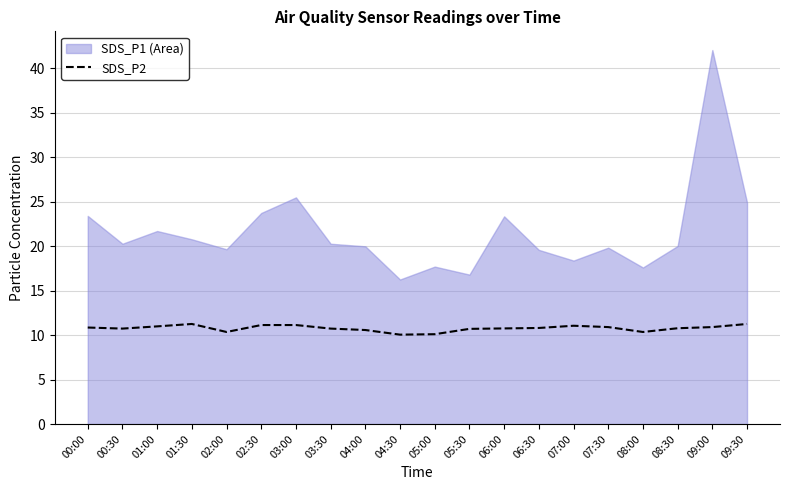

How many lines are shown in the chart?

1